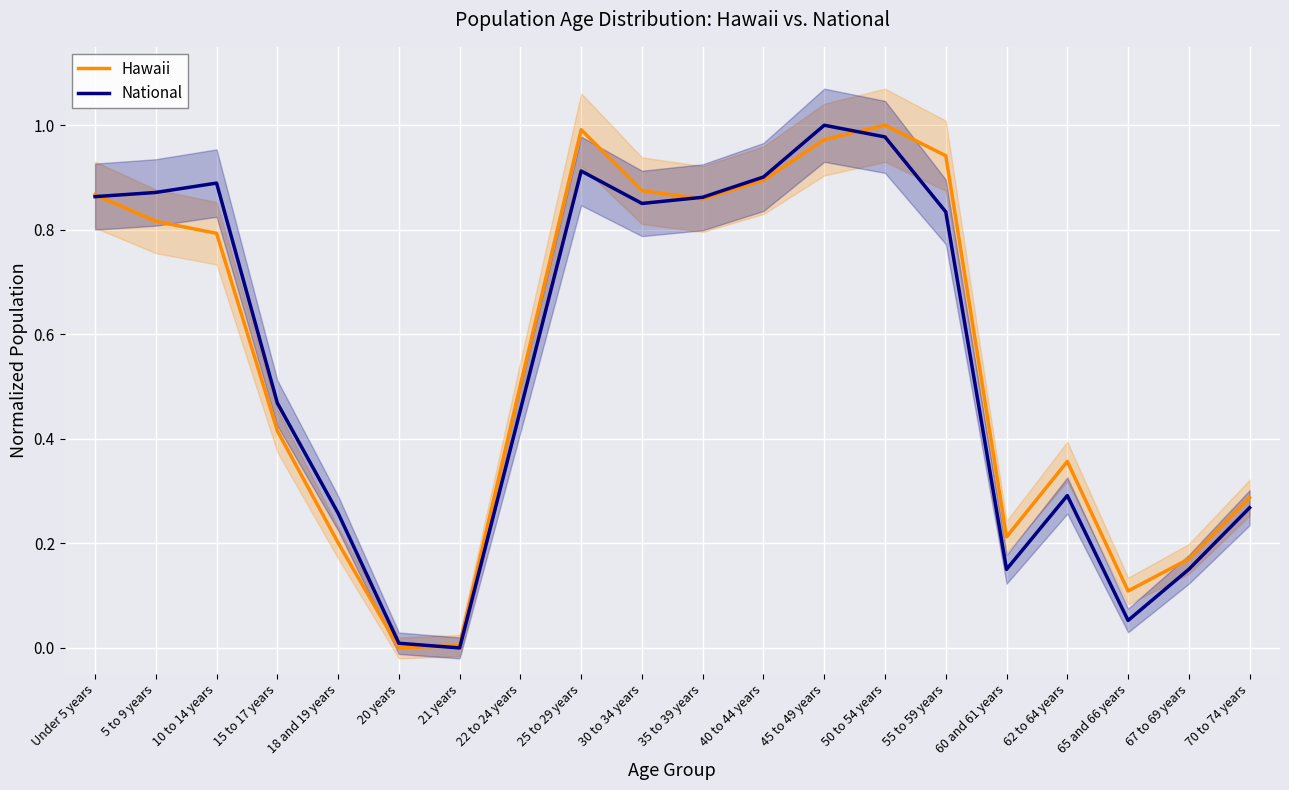

Read the Hawaii value at 35 to 39 years.

0.9